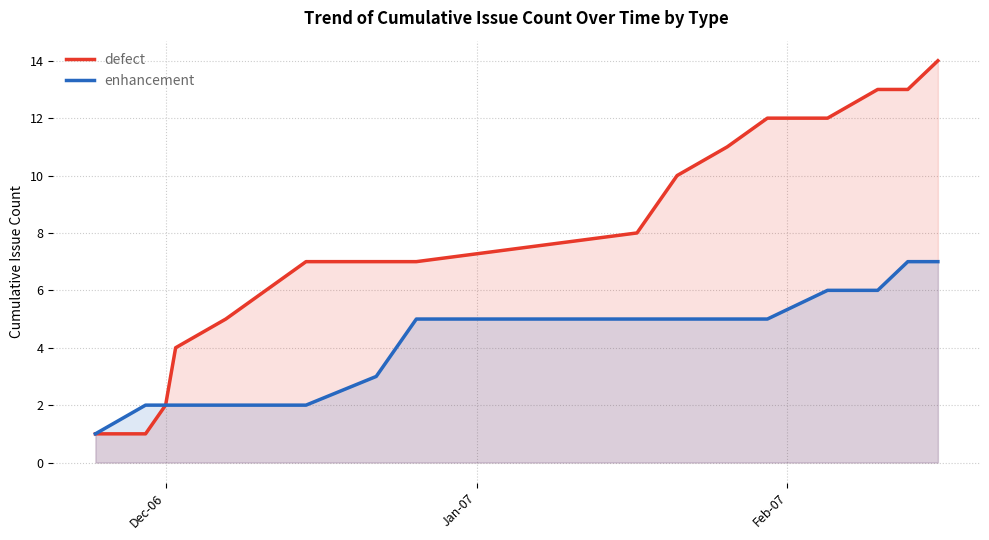

Which series has the widest spread of values?

defect